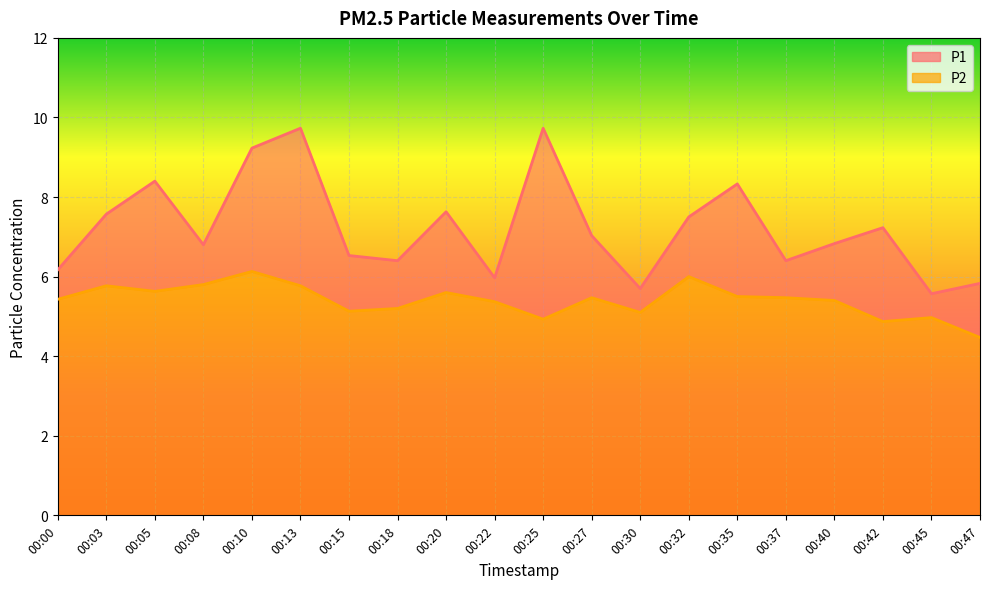

How many distinct data groups are displayed?

2